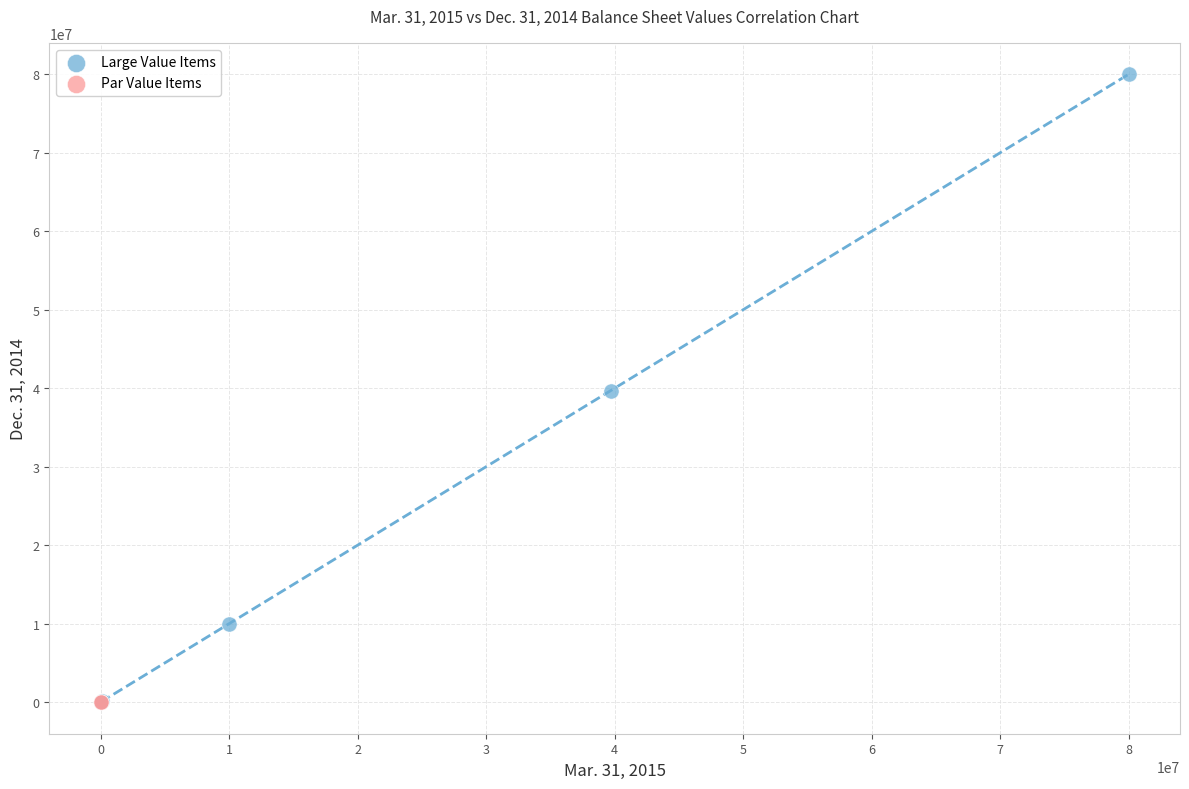

What are all the series names shown in the legend?

Large Value Items, Par Value Items